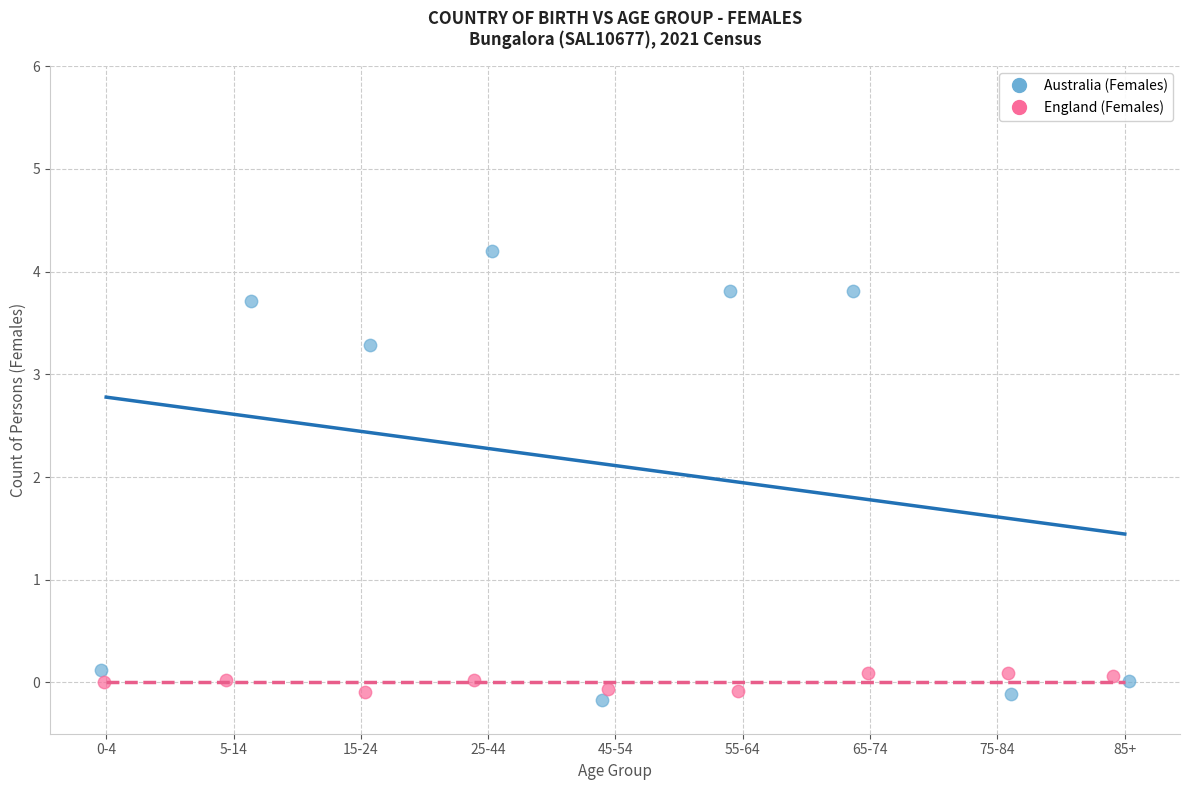

Which series contains the highest Y value?

Australia (Females)